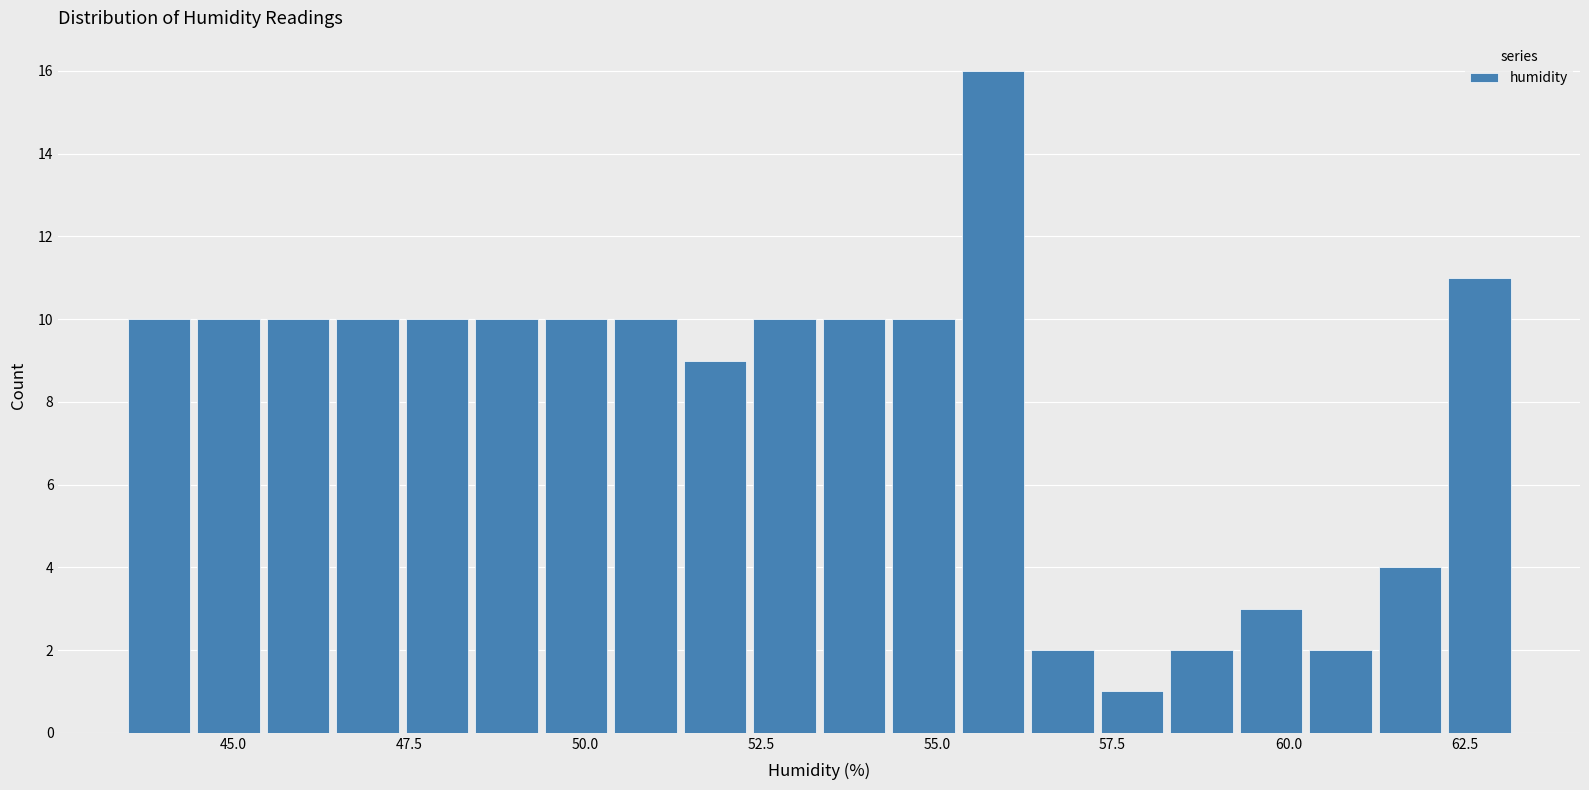

Read against the x-axis, roughly where is the centre of the tallest bar?

56.0